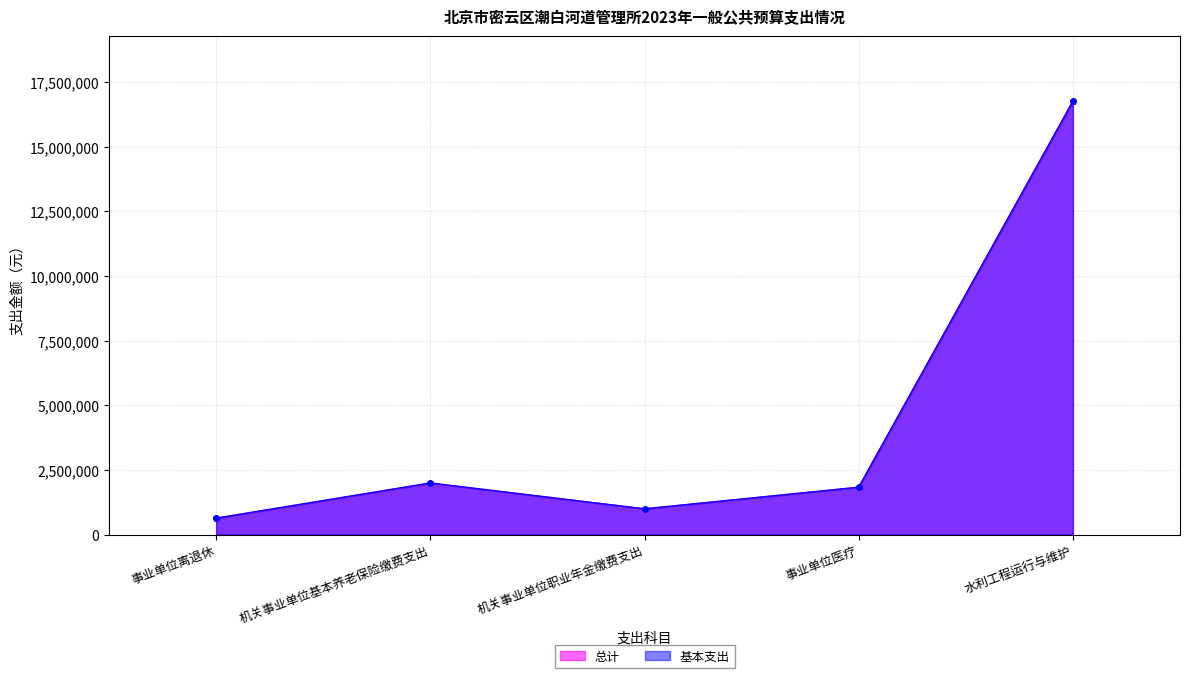

In 基本支出, how many points are higher than both neighbors (excluding endpoints)?

1